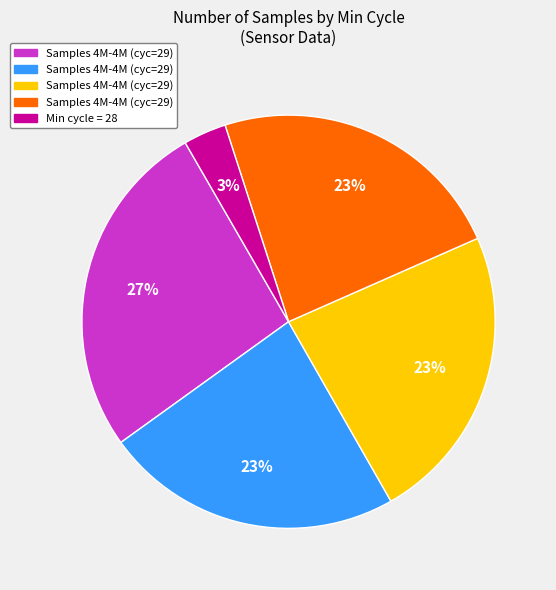

To the nearest percent, what is the average slice percentage?

20%